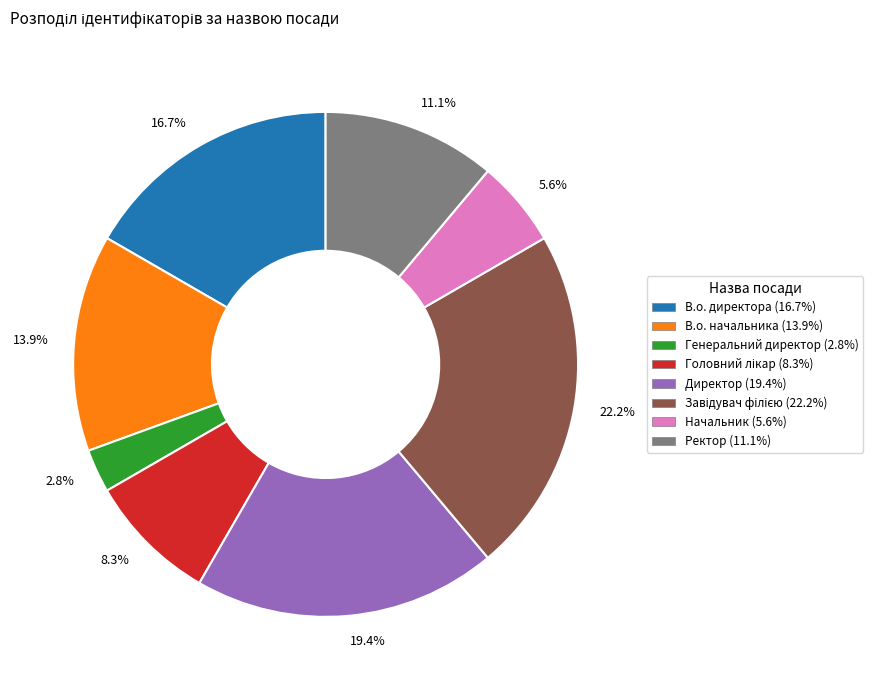

Combined, do Директор and Генеральний директор account for over 50%?

No